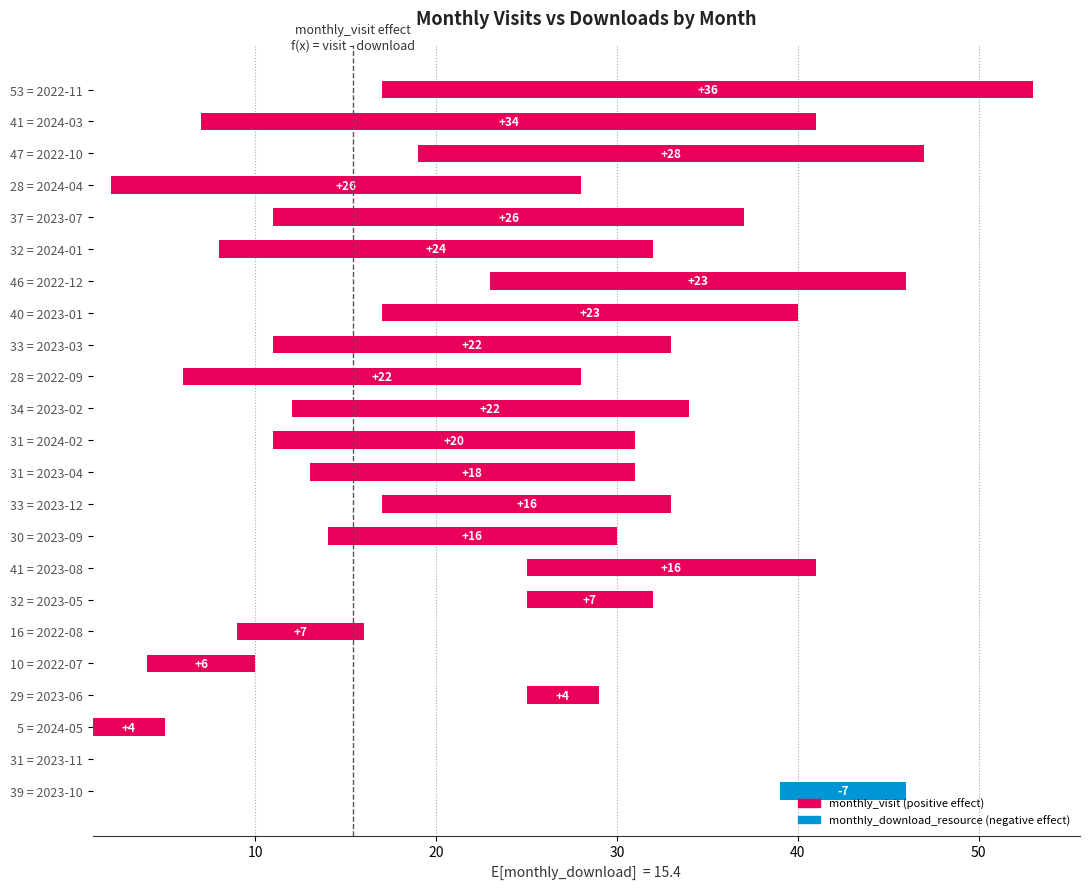

Count the number of values greater than 20.

11